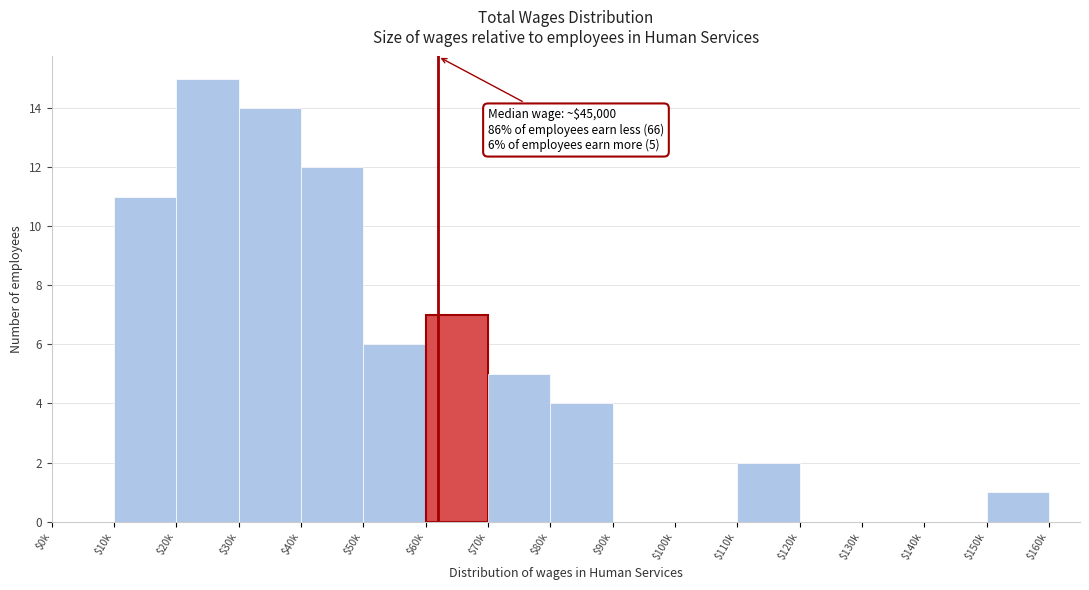

The chart shows a value of 10 at $90k. True or false?

False